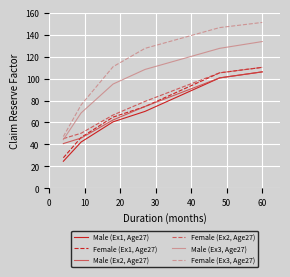

True or false: Male (Ex3, Age27) and Male (Ex2, Age27) cross at least once.

False